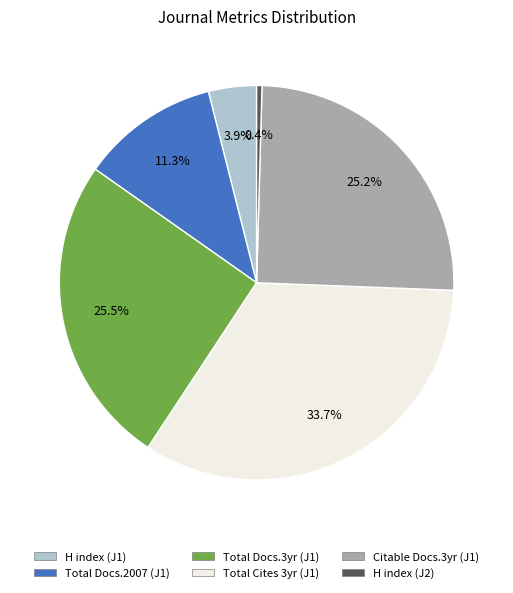

Is there any slice that represents more than half of the pie?

No